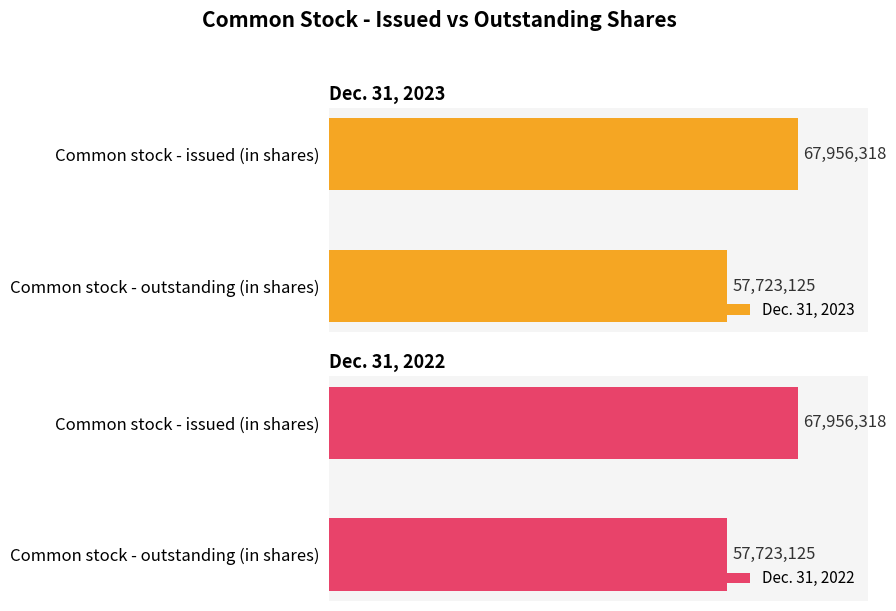

True or false: Dec. 31, 2023 has a value of 67956318 at Common stock - issued (in shares).

True